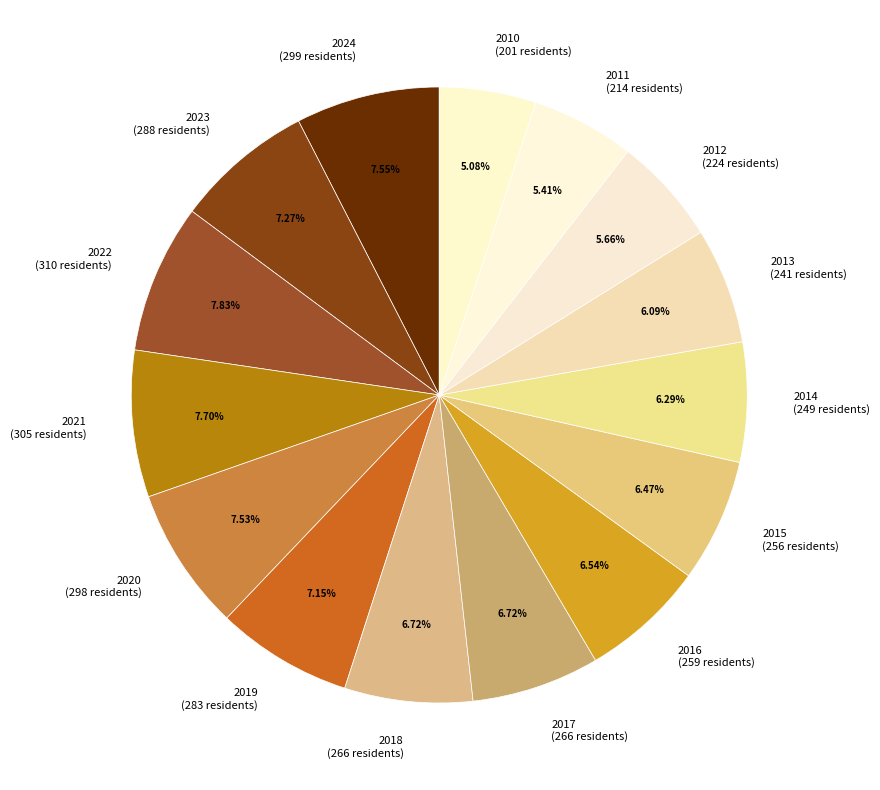

How many slices are in this pie chart?

15